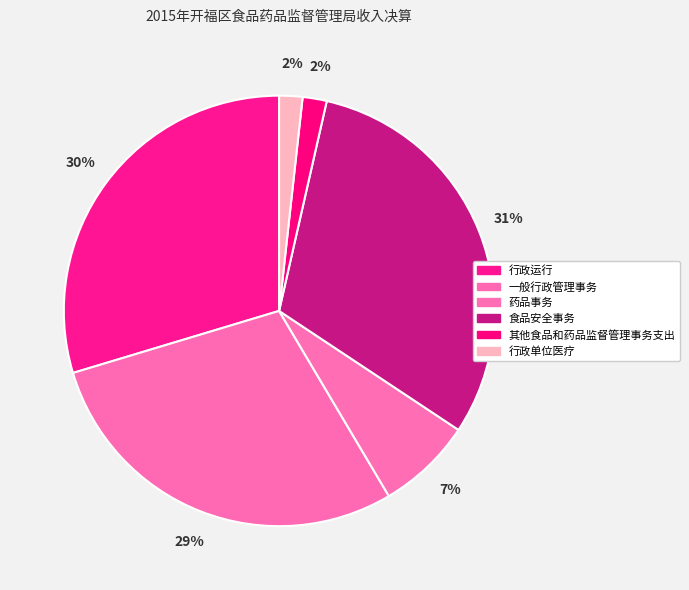

What is the ratio of the value at 药品事务 to the value at 食品安全事务?

0.2